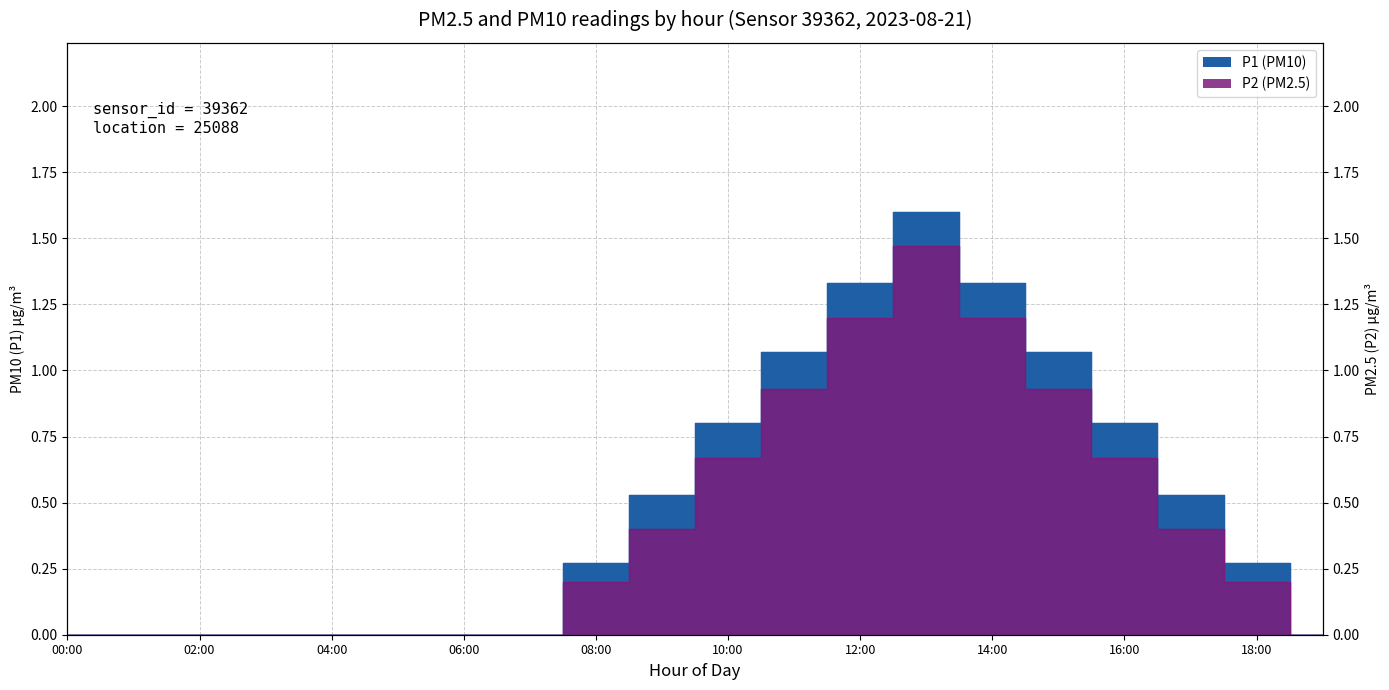

What is the label of the 17th point from the left?

16:00